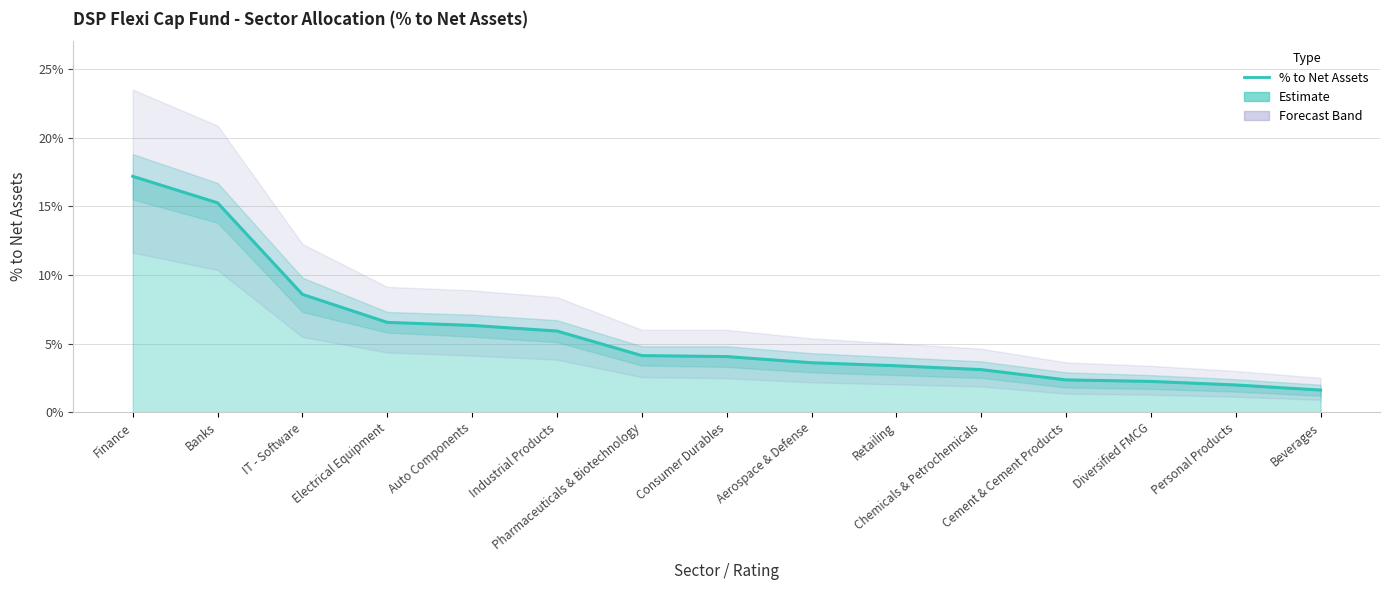

Is this an area chart (filled region under the line)?

No